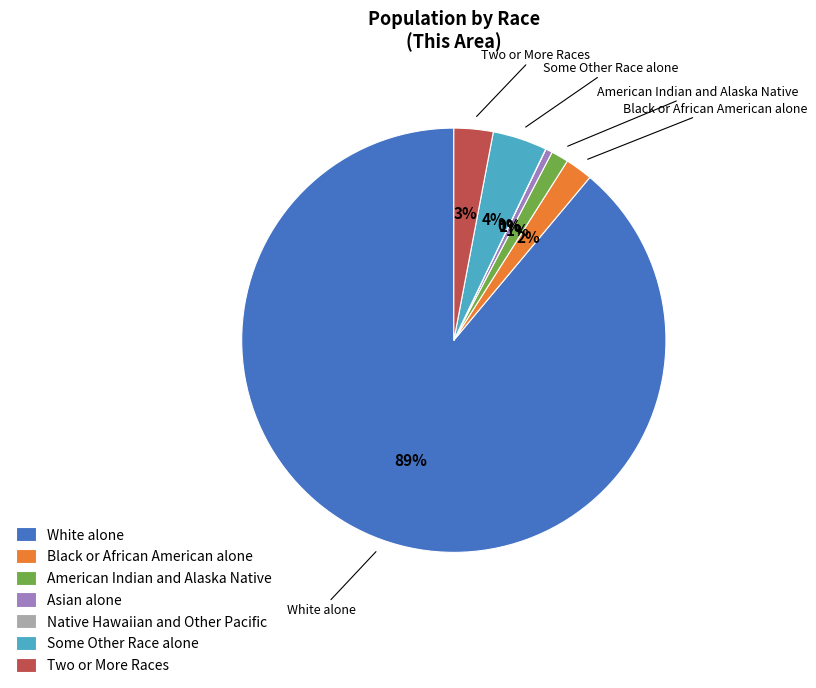

True or false: Black or African American alone accounts for 2% of the total.

True